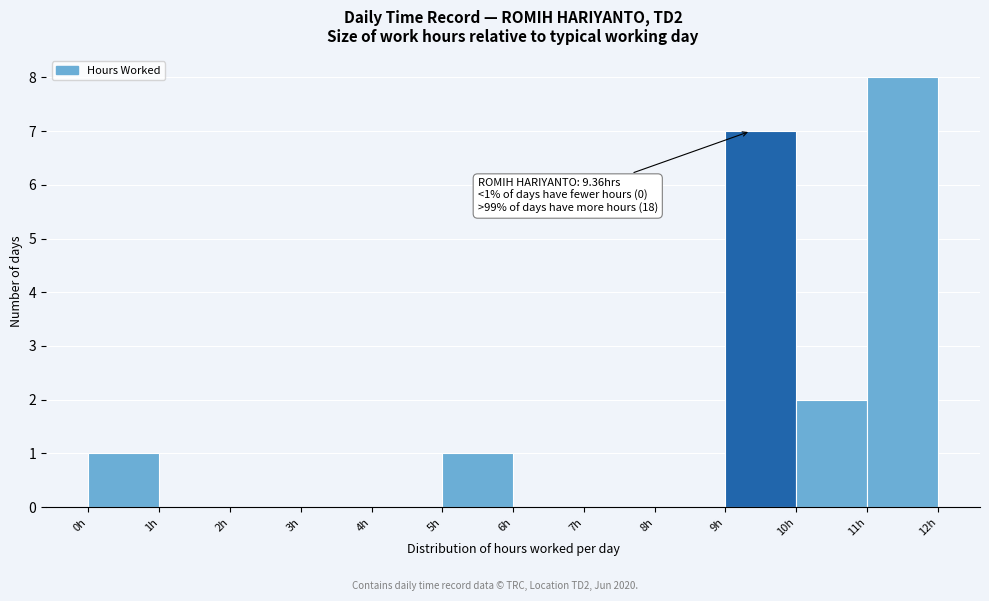

Which range on the x-axis has the tallest bar?

11 to 12